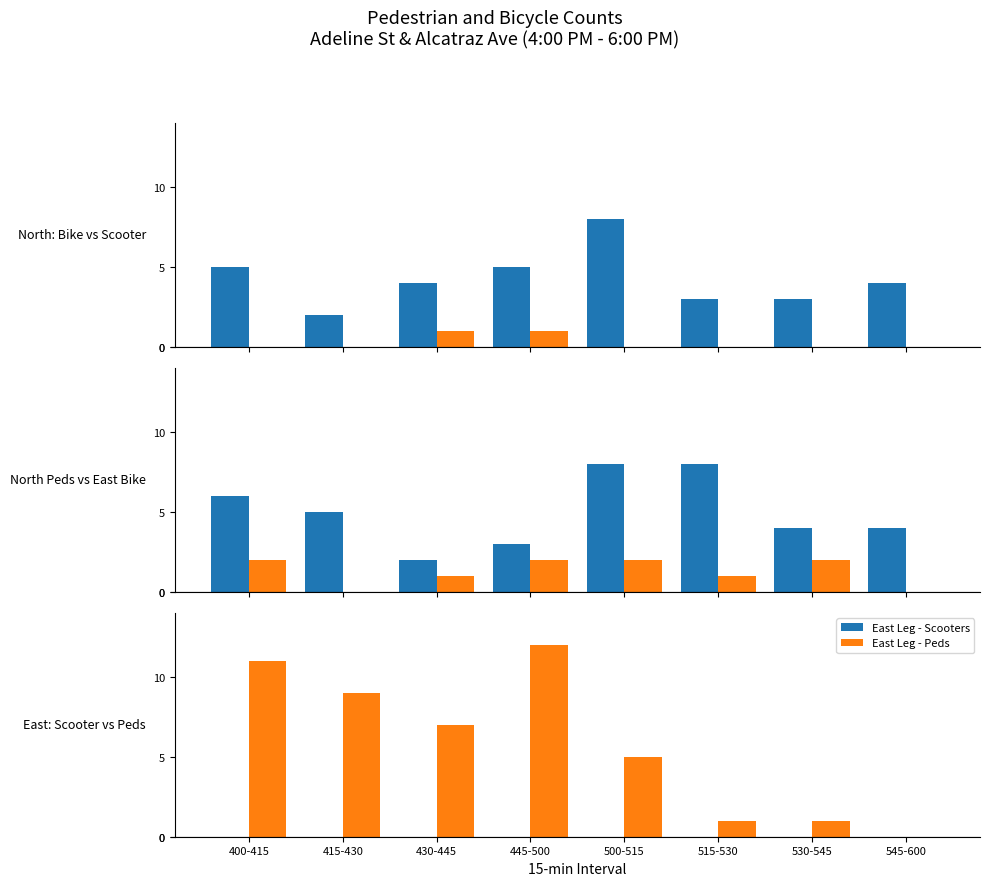

What is the label of the 1st bar from the right?

545-600